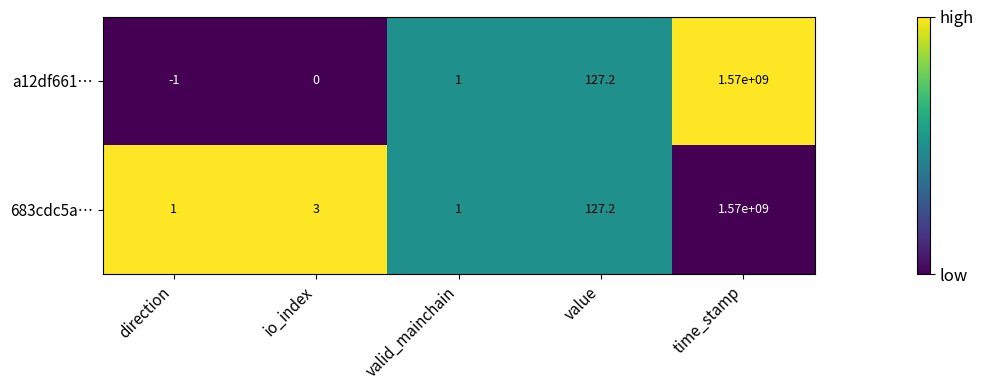

Rank the series by their average value, from lowest to highest.

a12df661…, 683cdc5a…